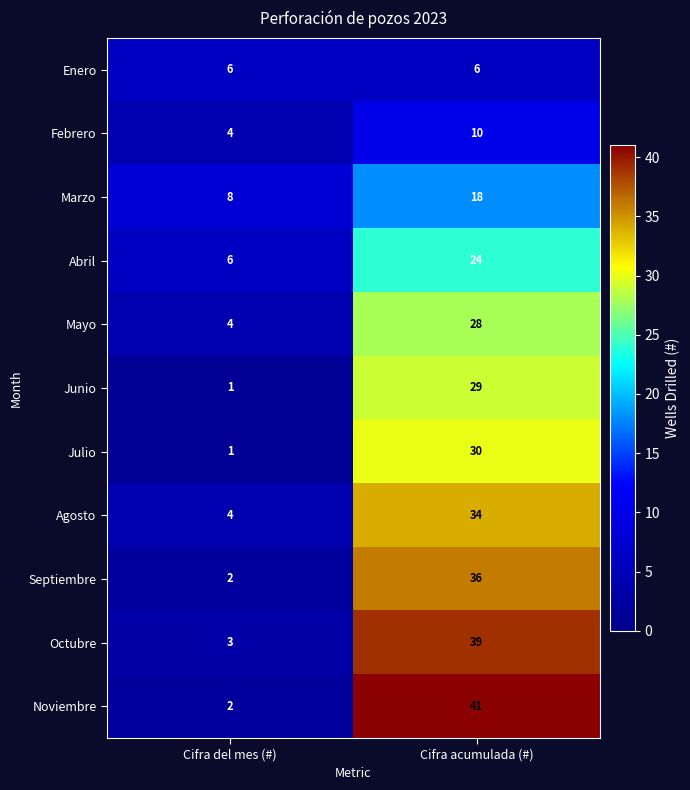

Reading left to right, list all the values displayed in this chart.

Enero: Cifra del mes (#)=6	Cifra acumulada (#)=6
Febrero: Cifra del mes (#)=4	Cifra acumulada (#)=10
Marzo: Cifra del mes (#)=8	Cifra acumulada (#)=18
Abril: Cifra del mes (#)=6	Cifra acumulada (#)=24
Mayo: Cifra del mes (#)=4	Cifra acumulada (#)=28
Junio: Cifra del mes (#)=1	Cifra acumulada (#)=29
Julio: Cifra del mes (#)=1	Cifra acumulada (#)=30
Agosto: Cifra del mes (#)=4	Cifra acumulada (#)=34
Septiembre: Cifra del mes (#)=2	Cifra acumulada (#)=36
Octubre: Cifra del mes (#)=3	Cifra acumulada (#)=39
Noviembre: Cifra del mes (#)=2	Cifra acumulada (#)=41